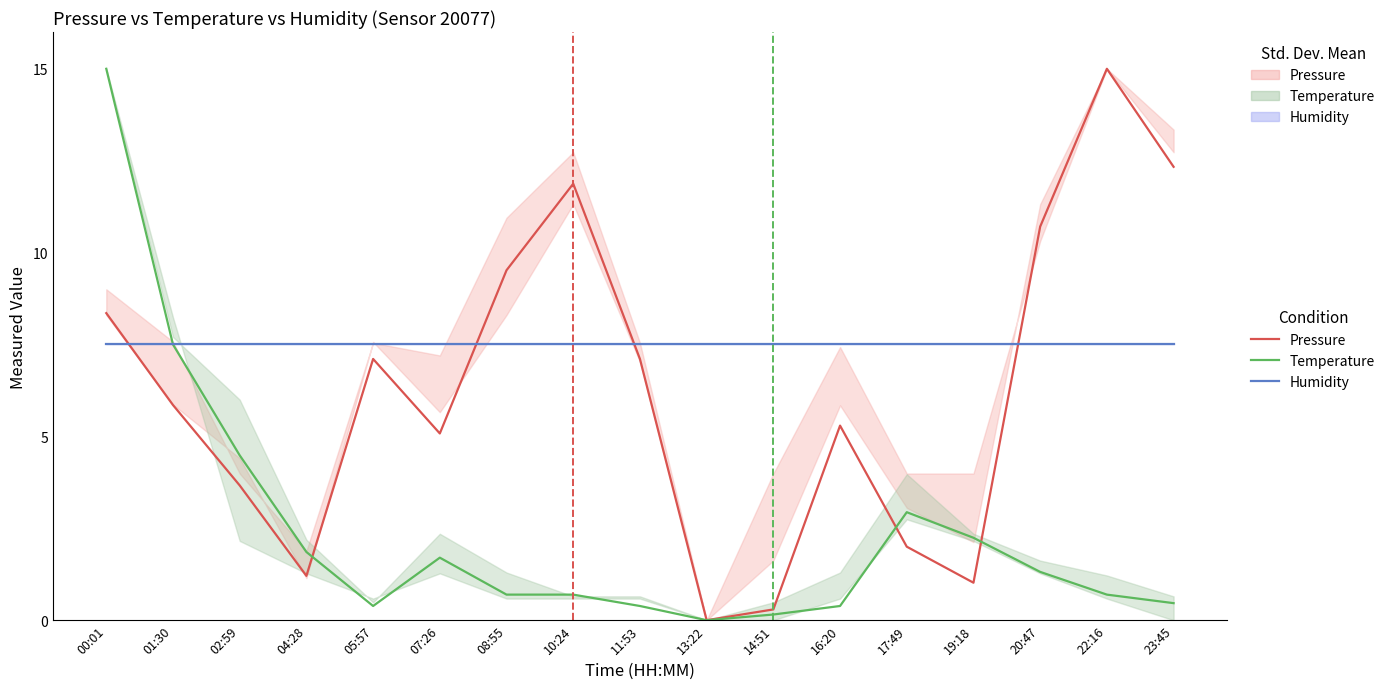

What is the difference between the second highest and minimum values in the Temperature (°C) series?

7.5